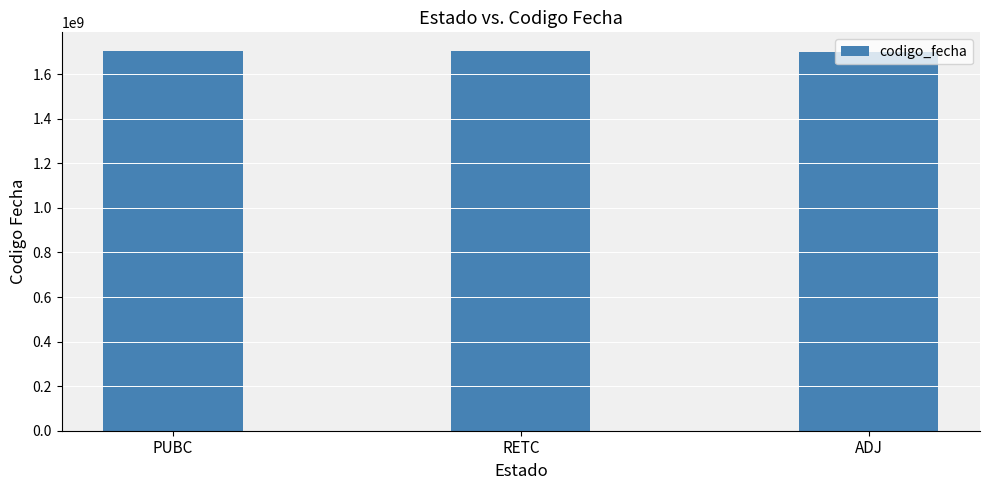

How many bars are there in total?

3